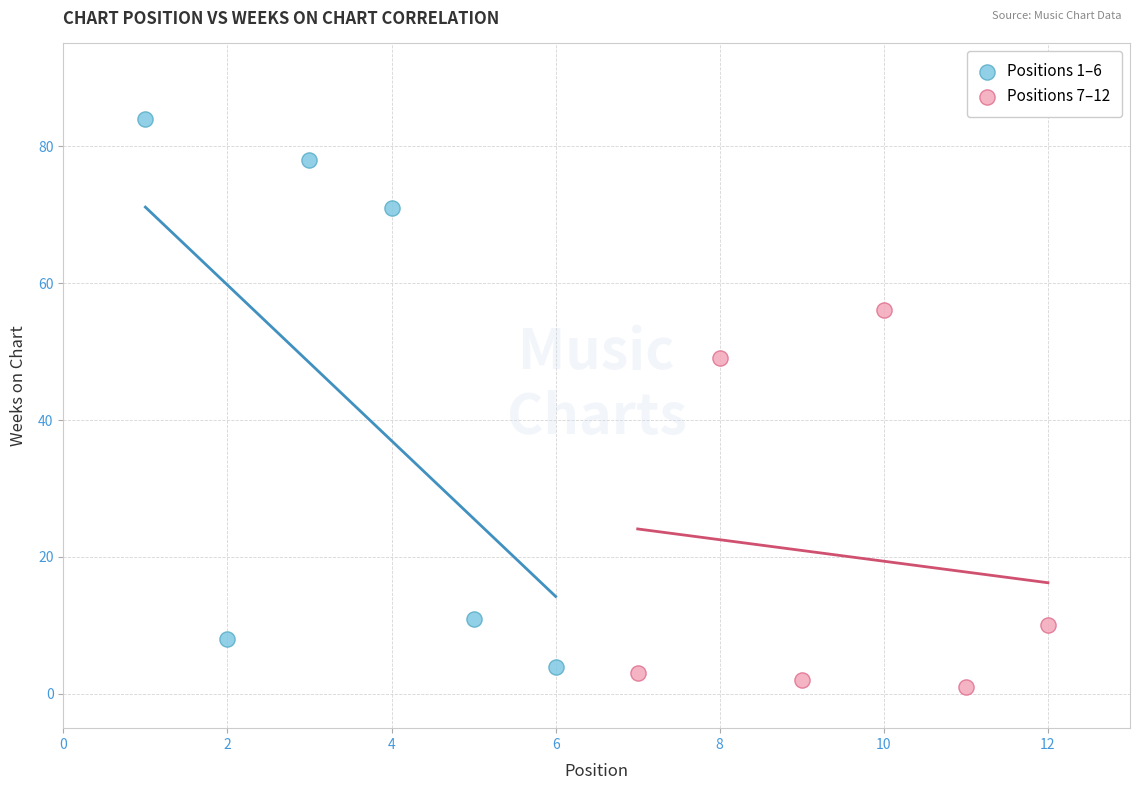

Which series contains the highest Y value?

Positions 1–6